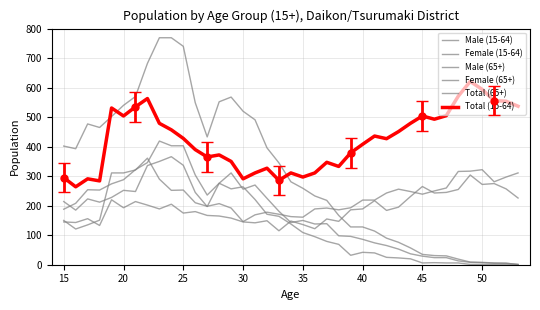

True or false: Female (65+) has a value of 356 at 30.

False